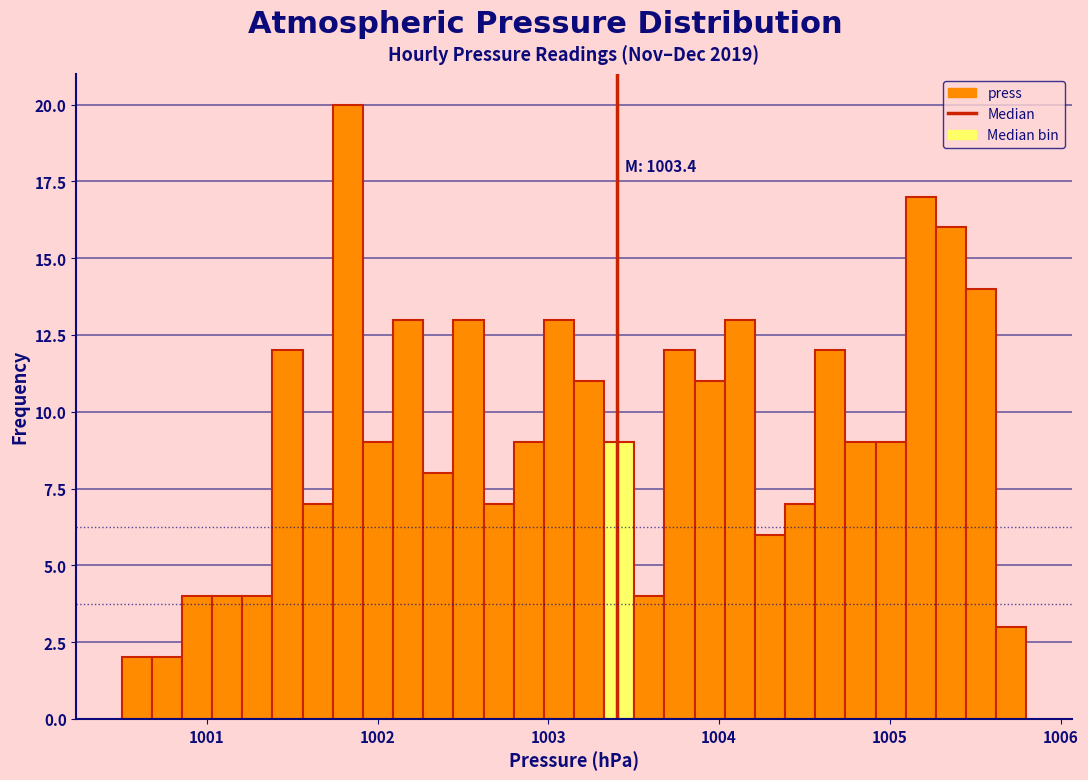

Around what value on the x-axis is the tallest bar? Give the approximate position of its centre, as read against the axis.

1001.8